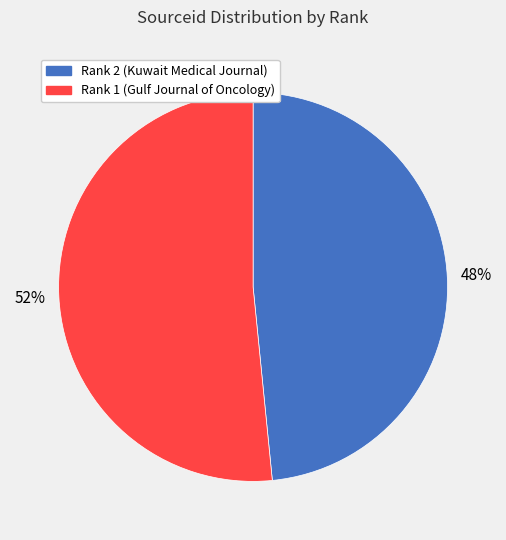

What is the majority slice?

Rank 1 (Gulf Journal of Oncology)